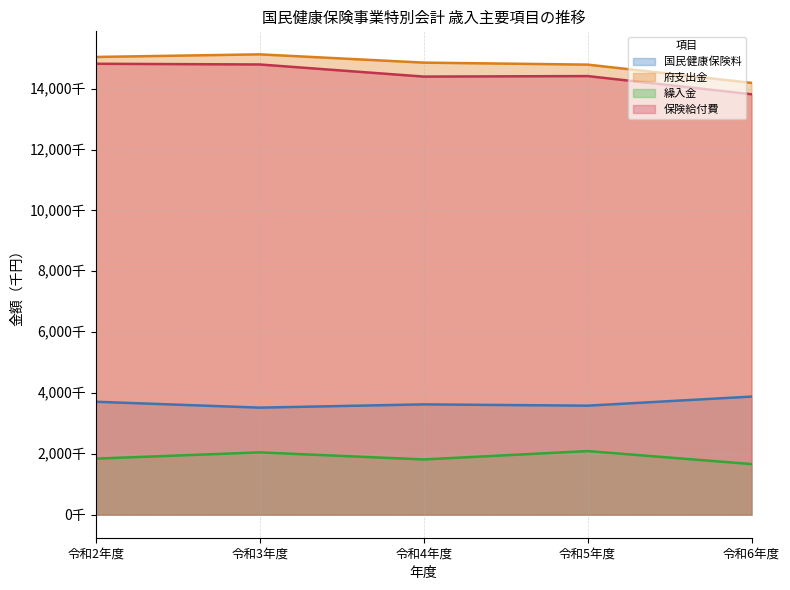

Which category has the highest value across all series?

令和3年度